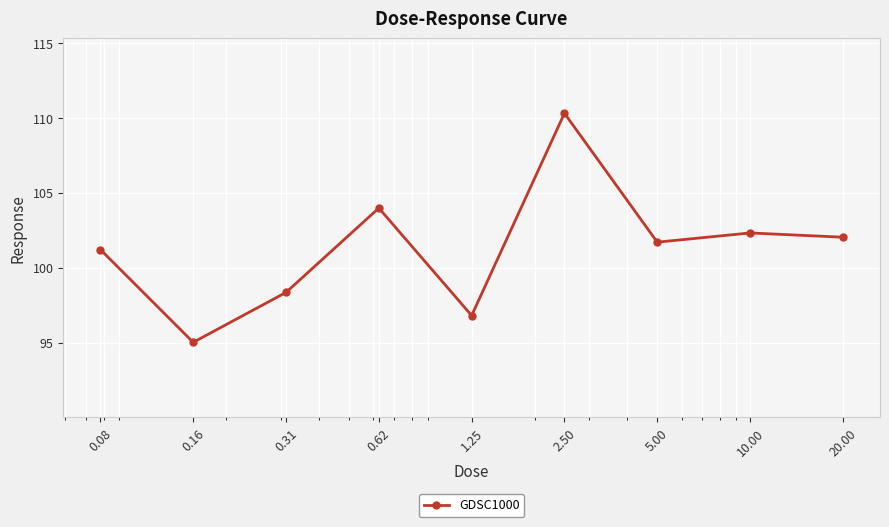

What is the value of the 3rd point from the left?

98.4